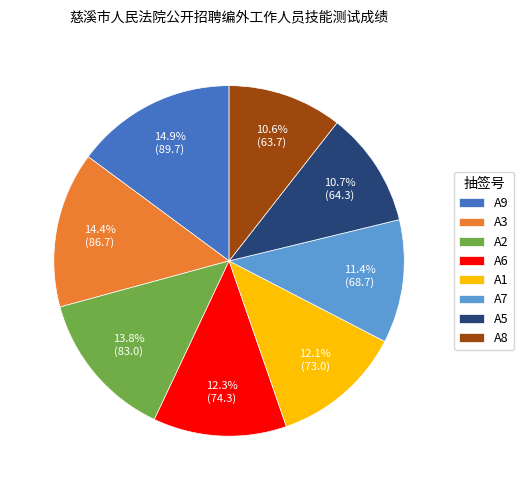

What percentage is the A9 slice, to the nearest percent?

15%